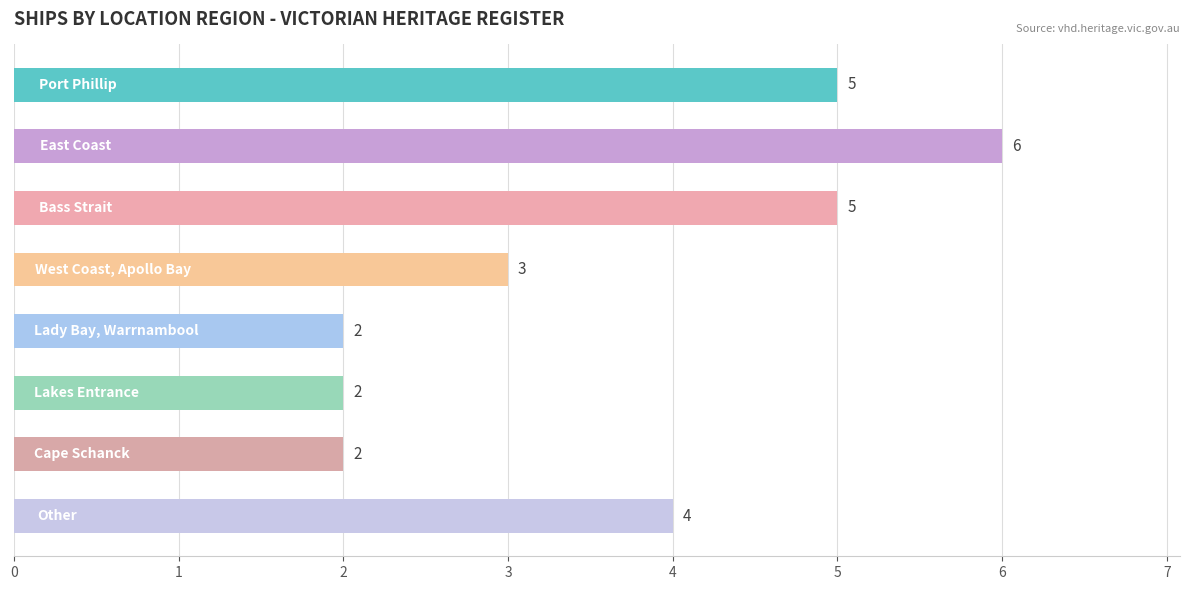

How many values are between 2 and 5?

7